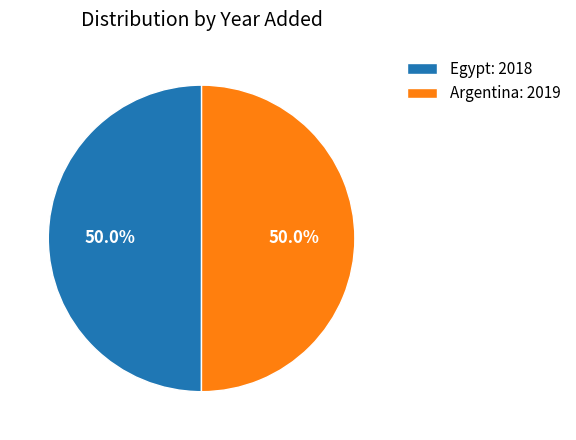

Combined, do Egypt: 2018 and Argentina: 2019 account for over 50%?

Yes